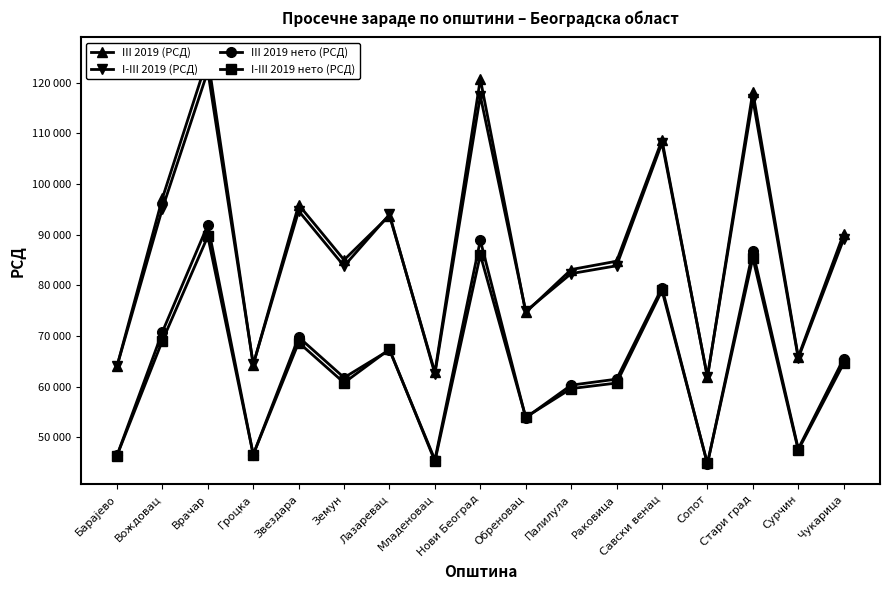

What is the difference between the I-III 2019 (РСД) values at Савски венац and Гроцка?

43701